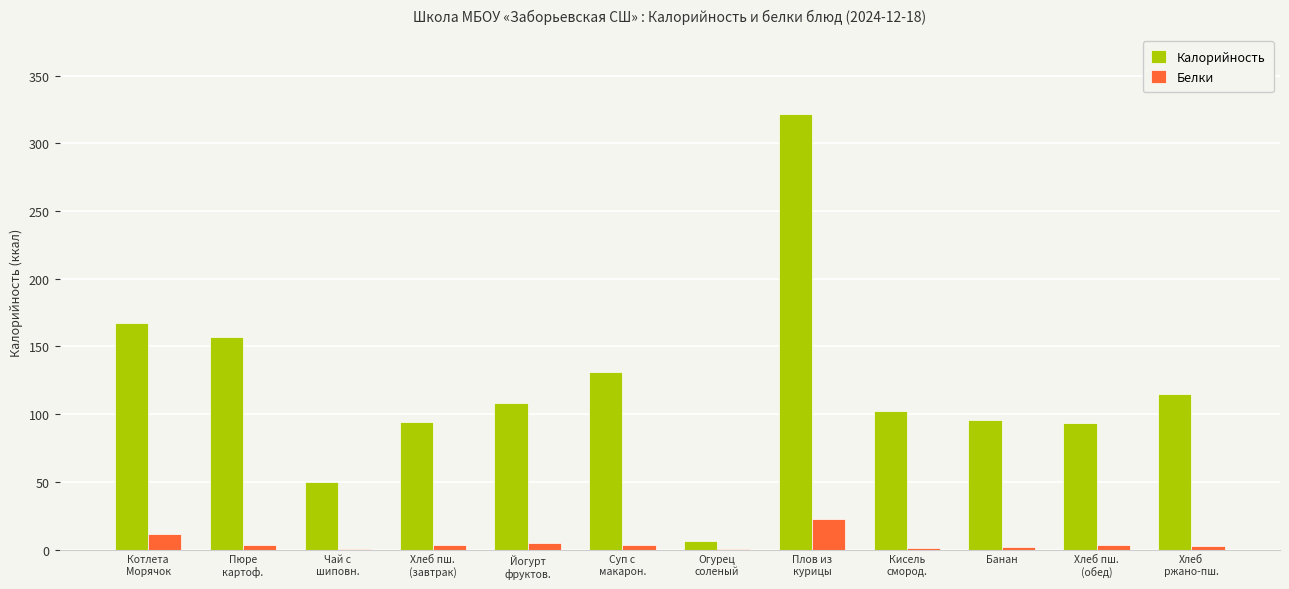

How many distinct data groups are displayed?

2